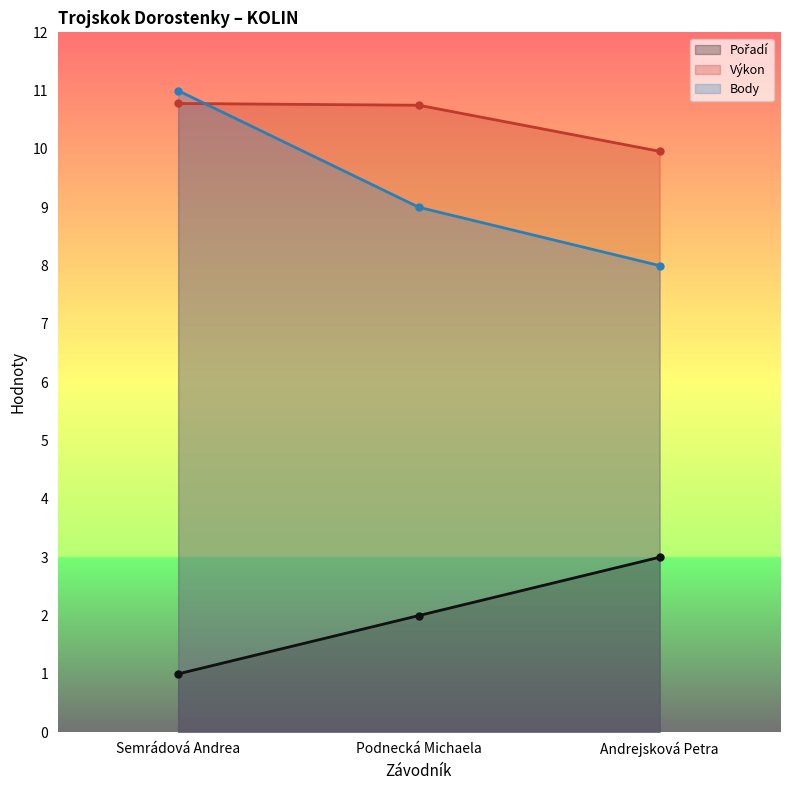

What is the maximum value for Body?

11.0